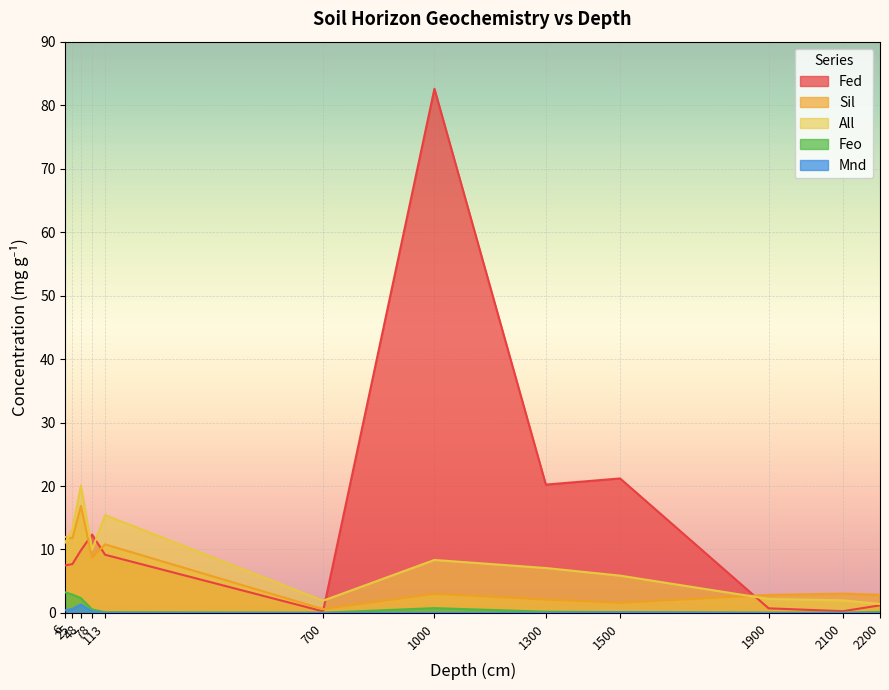

Rank the series at 25 from lowest to highest value.

Mnd, Feo, Fed, Sil, All